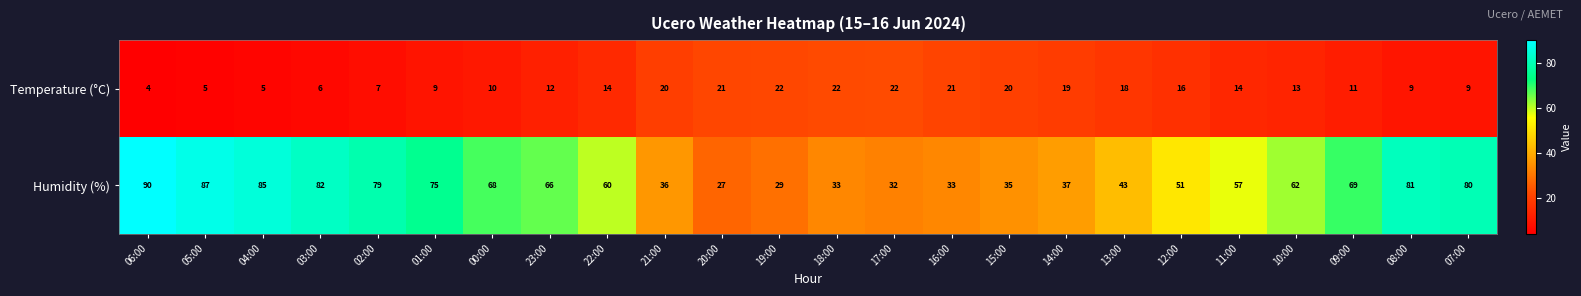

What is the total value across all series at 22:00?

74